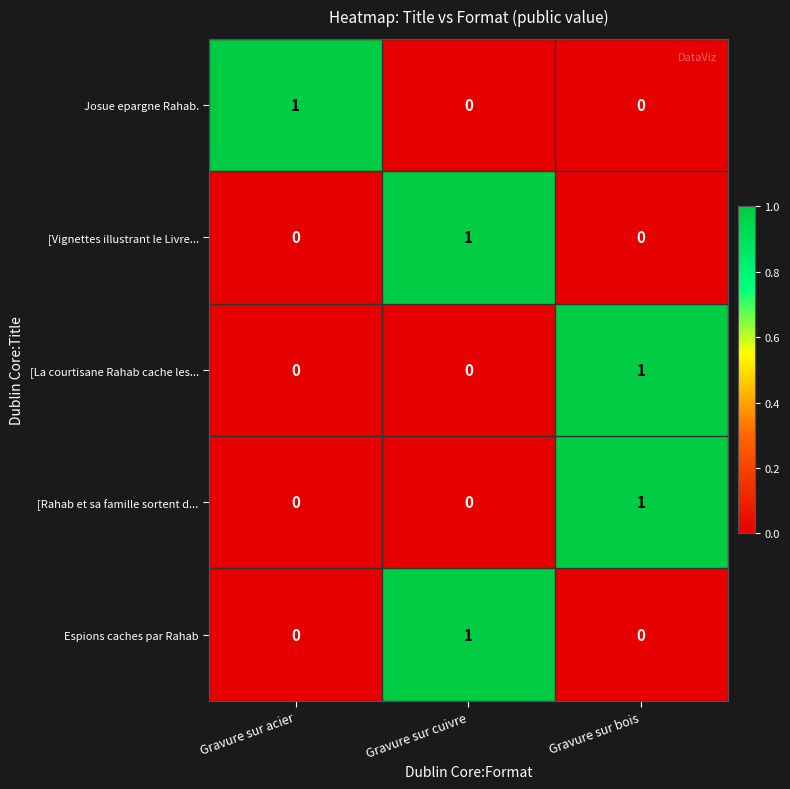

Is the value of [La courtisane Rahab cache les... at Gravure sur bois greater than the value of Josue epargne Rahab. at Gravure sur bois?

Yes